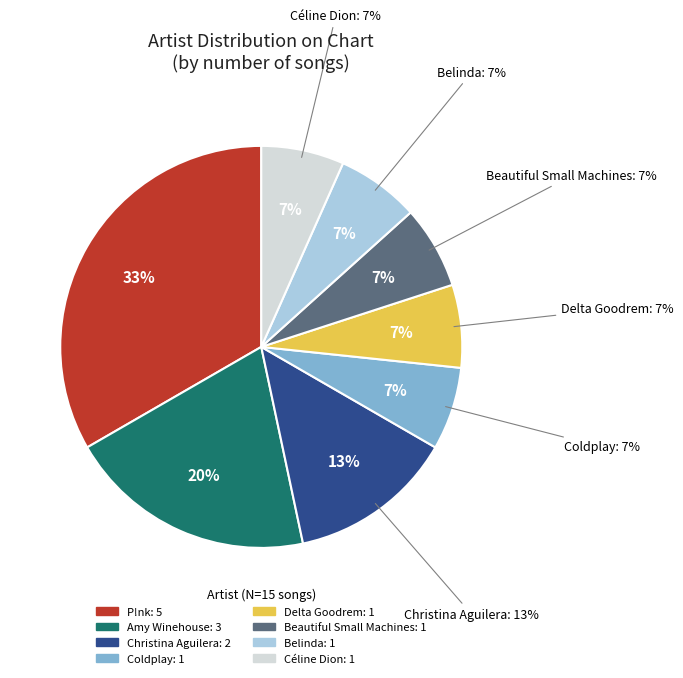

What is the total percentage of Delta Goodrem and Beautiful Small Machines?

13.3%